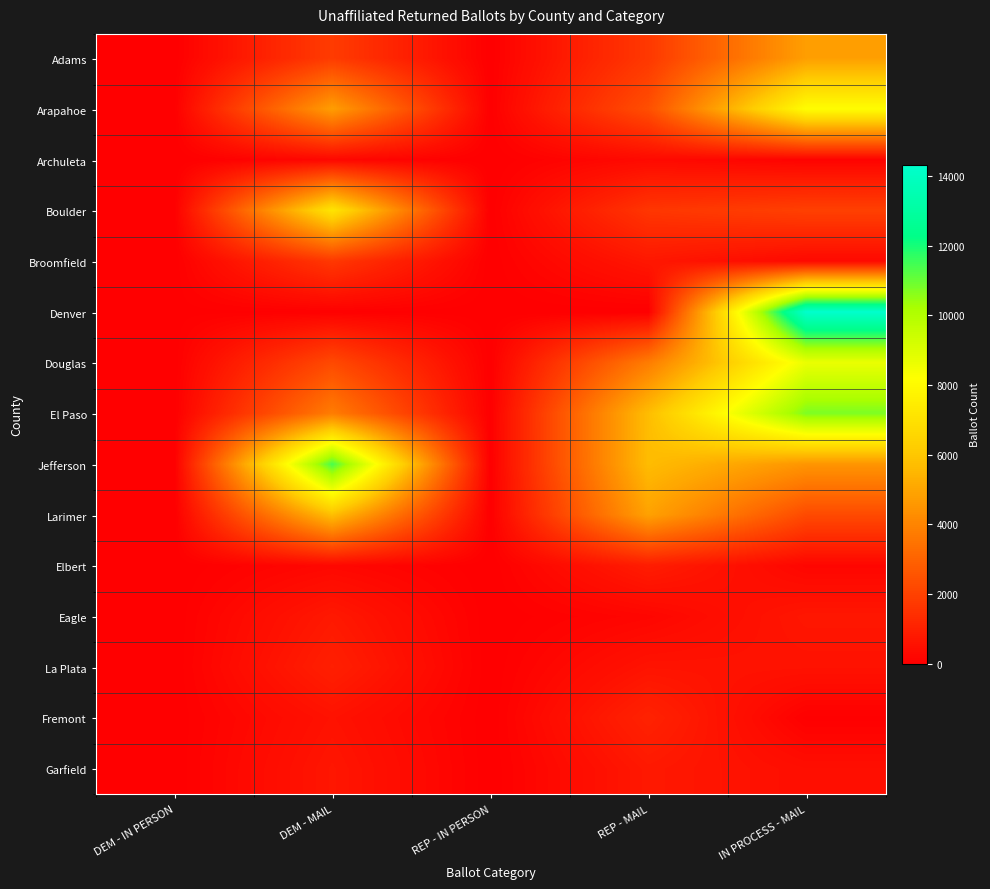

What is the total value across all series at DEM - MAIL?

42103